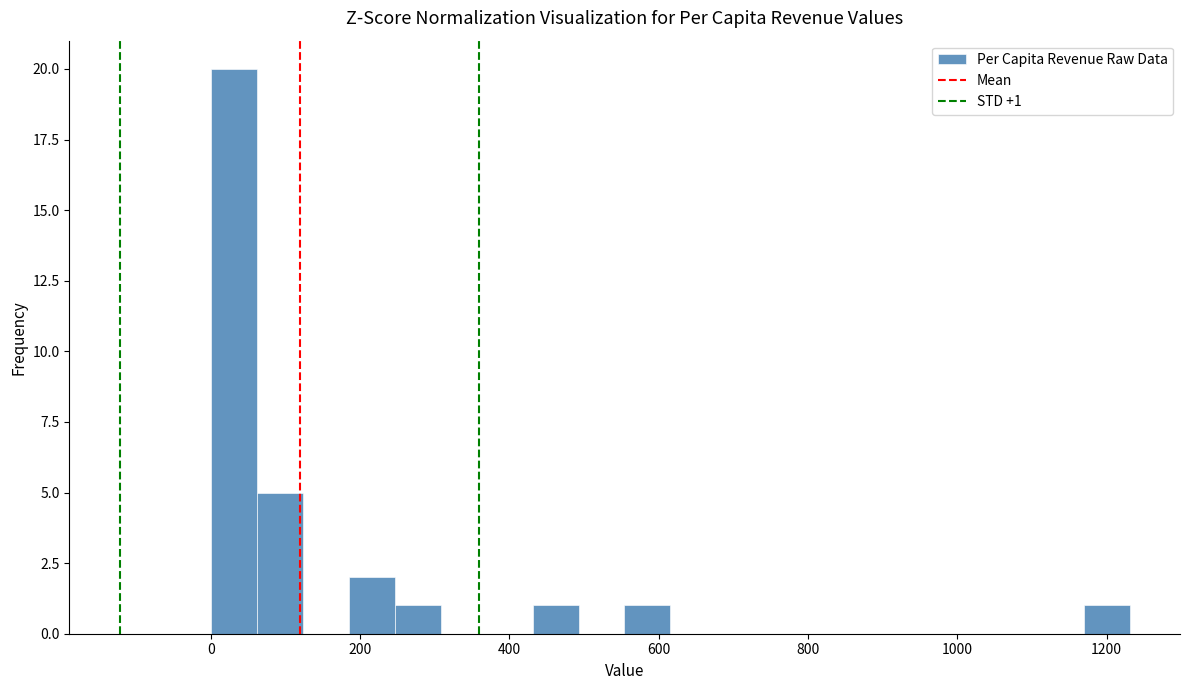

Read against the x-axis, roughly where is the centre of the tallest bar?

40